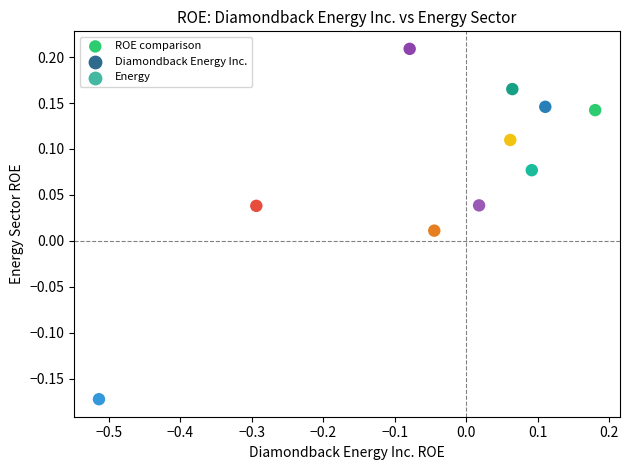

What is the range of X values (max minus min)?

0.7